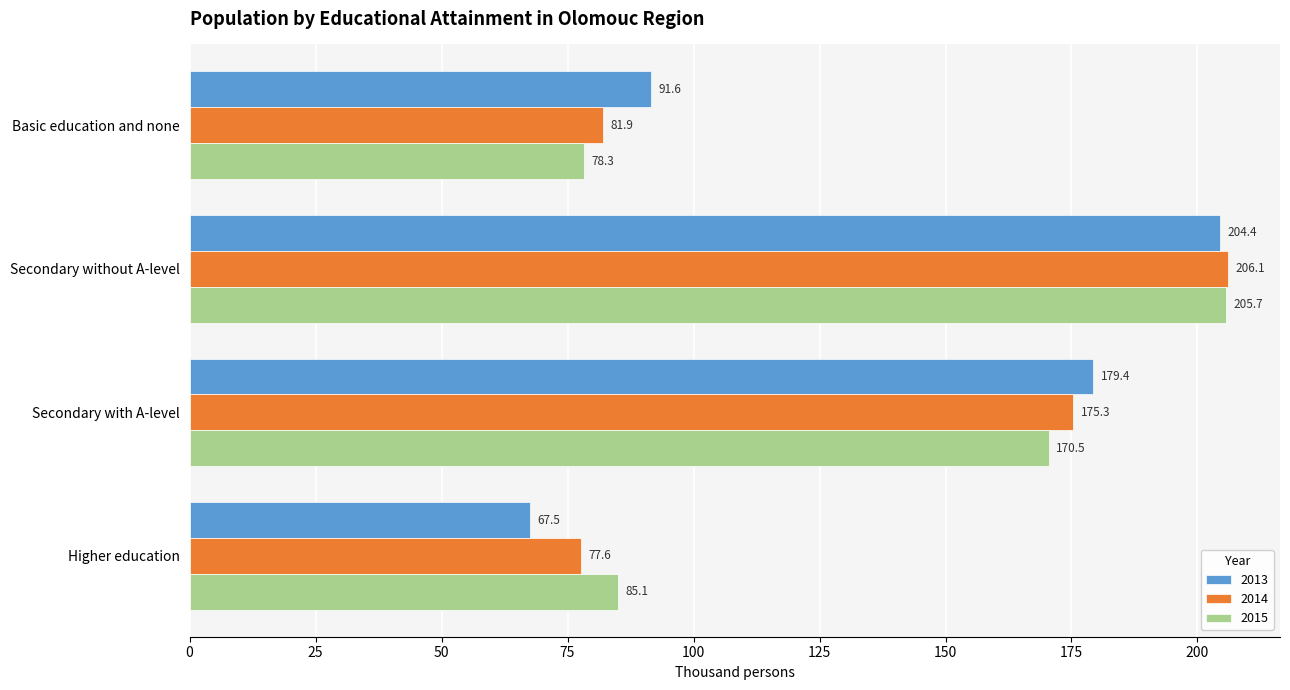

What is the smallest value displayed?

67.5